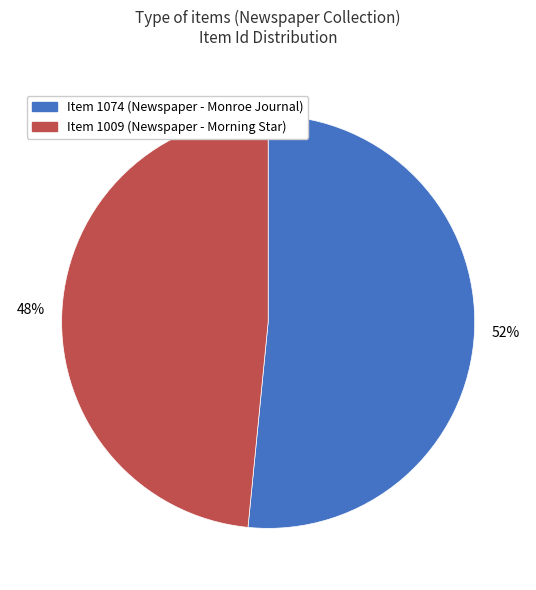

To the nearest percent, what is the combined percentage of Item 1009 (Newspaper - Morning Star) and Item 1074 (Newspaper - Monroe Journal)?

100%